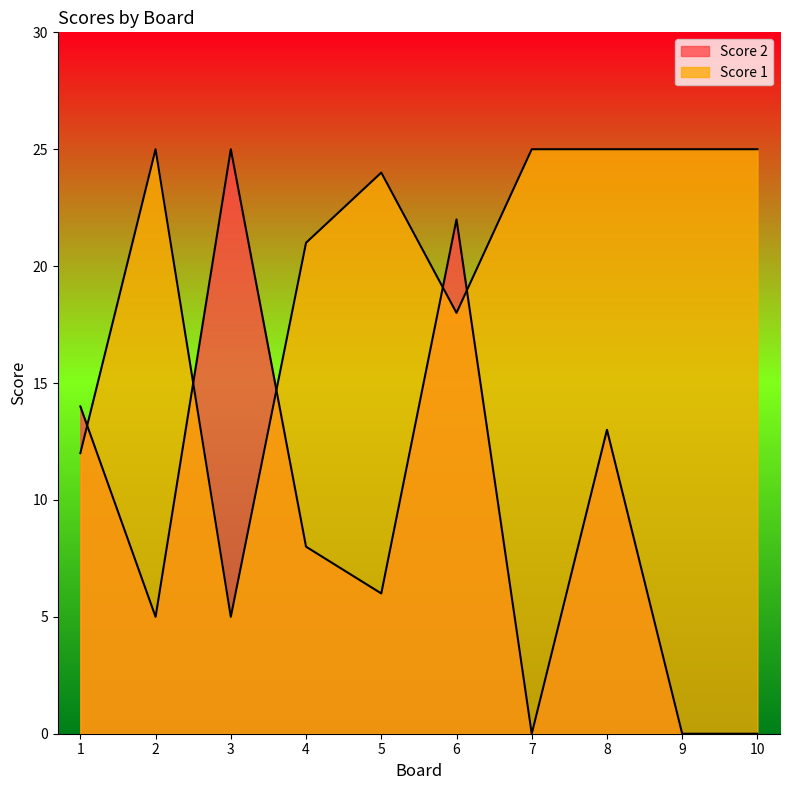

How many intersections are there between Score 1 and Score 2?

5